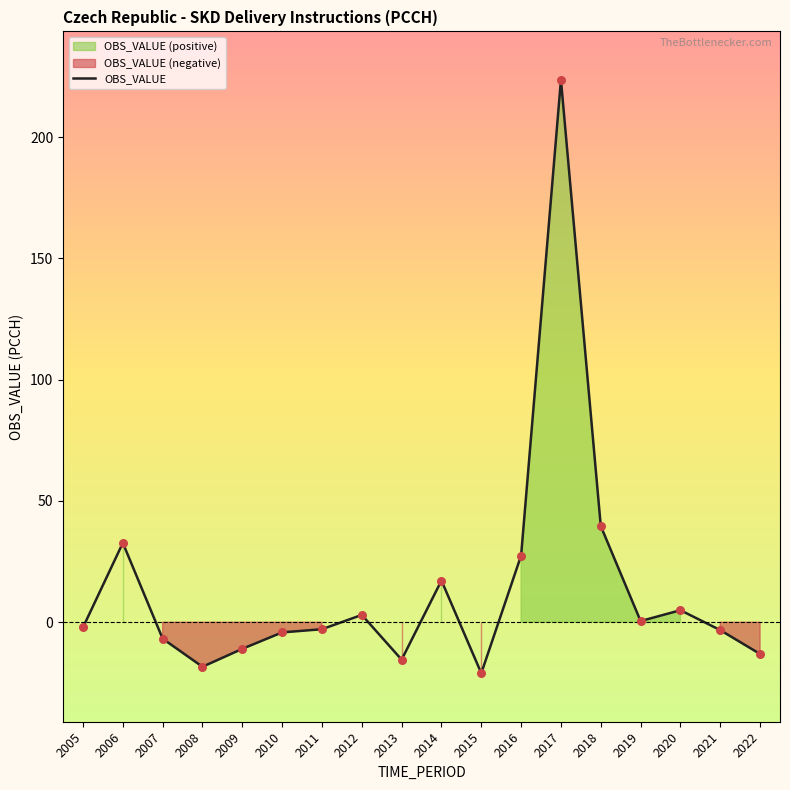

What is the change in value from 2005 to 2009?

-8.8